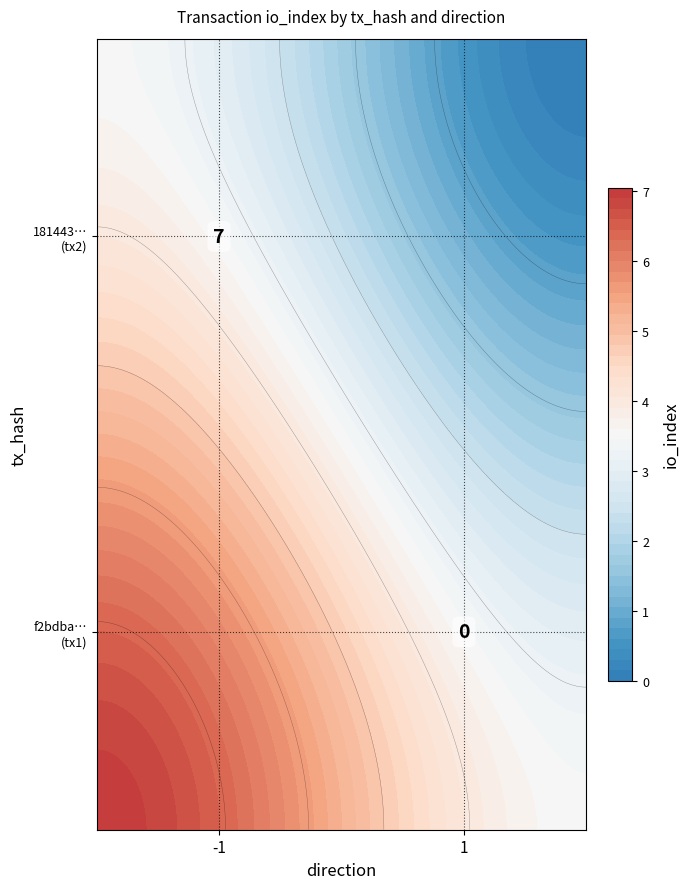

Rank the series at direction from highest to lowest value.

18144304175cbd111574856f11676212814b9f7, f2bdba189bdf620d4fed5d8fa67baa71a1ea1da